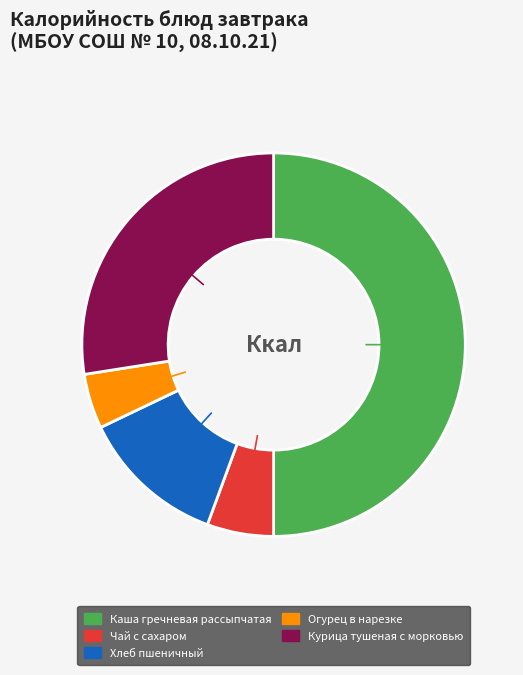

How many segments does this pie chart have?

5